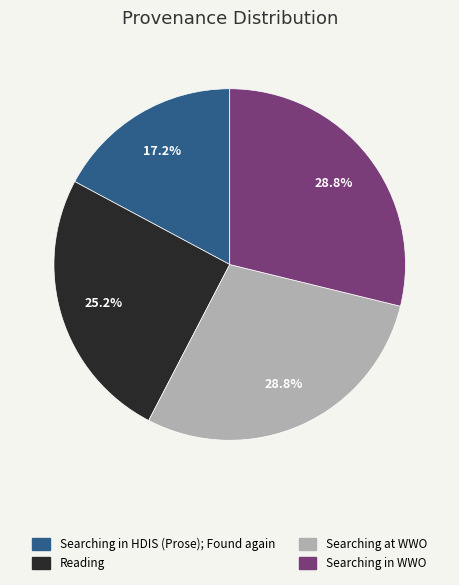

Is Reading the majority of the pie?

No